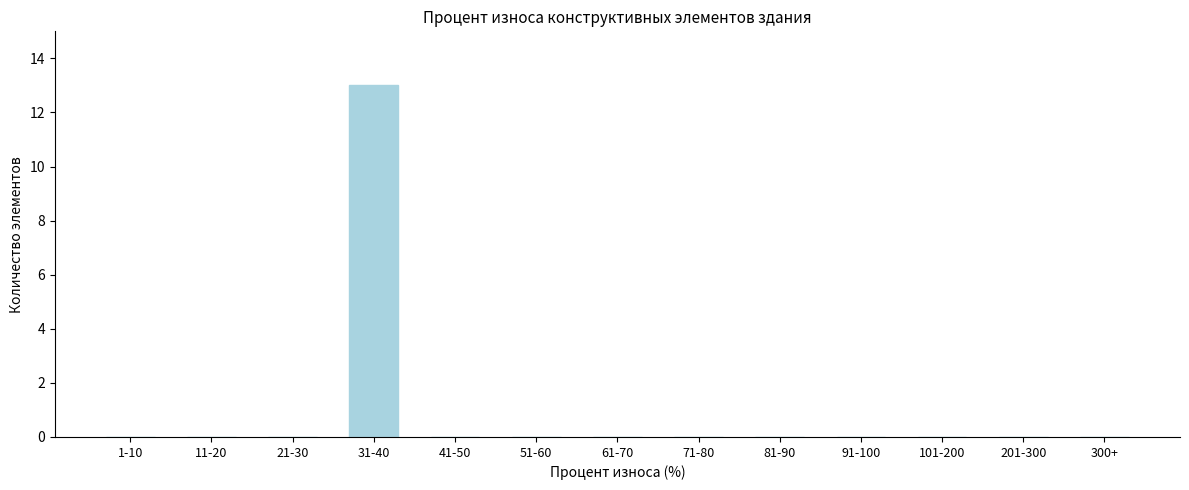

Reading left to right, what are all the values shown in this chart?

1-10=0	11-20=0	21-30=0	31-40=13	41-50=0	51-60=0	61-70=0	71-80=0	81-90=0	91-100=0	101-200=0	201-300=0	300+=0